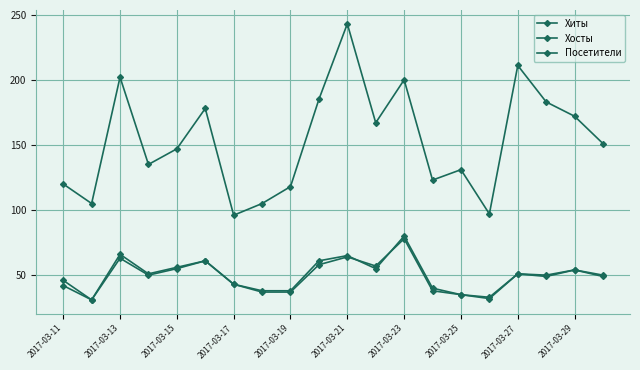

Which series has the largest total across all categories?

Хиты